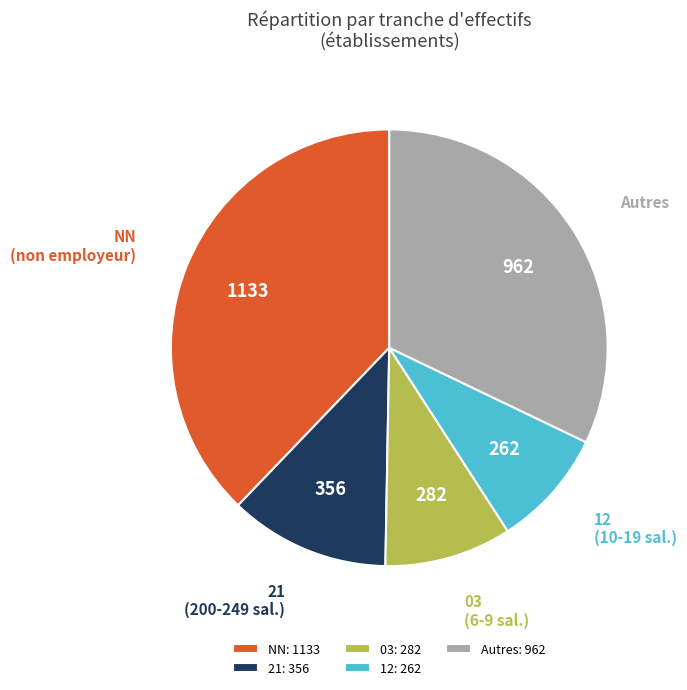

Is there any slice that represents more than half of the pie?

No